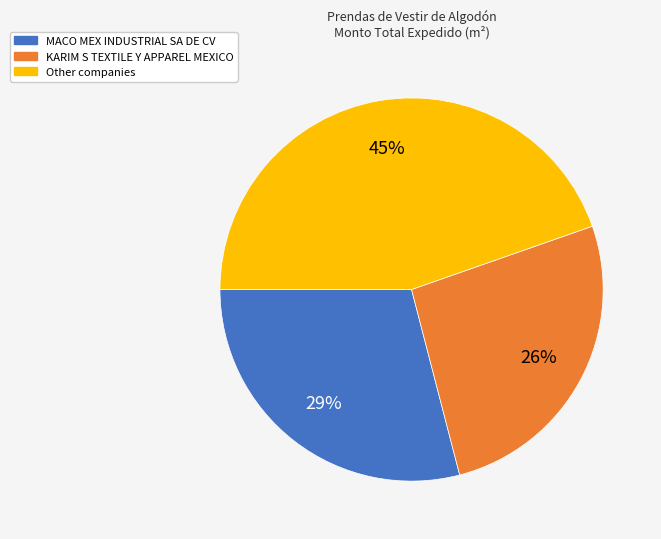

Does any single category account for the majority?

No